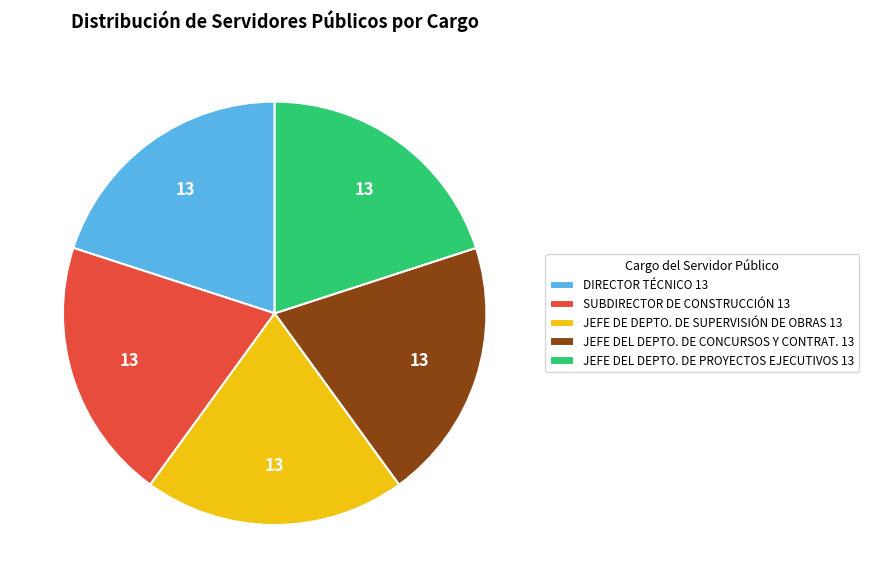

The SUBDIRECTOR DE CONSTRUCCIÓN 13 slice represents 20% of the pie. True or false?

True